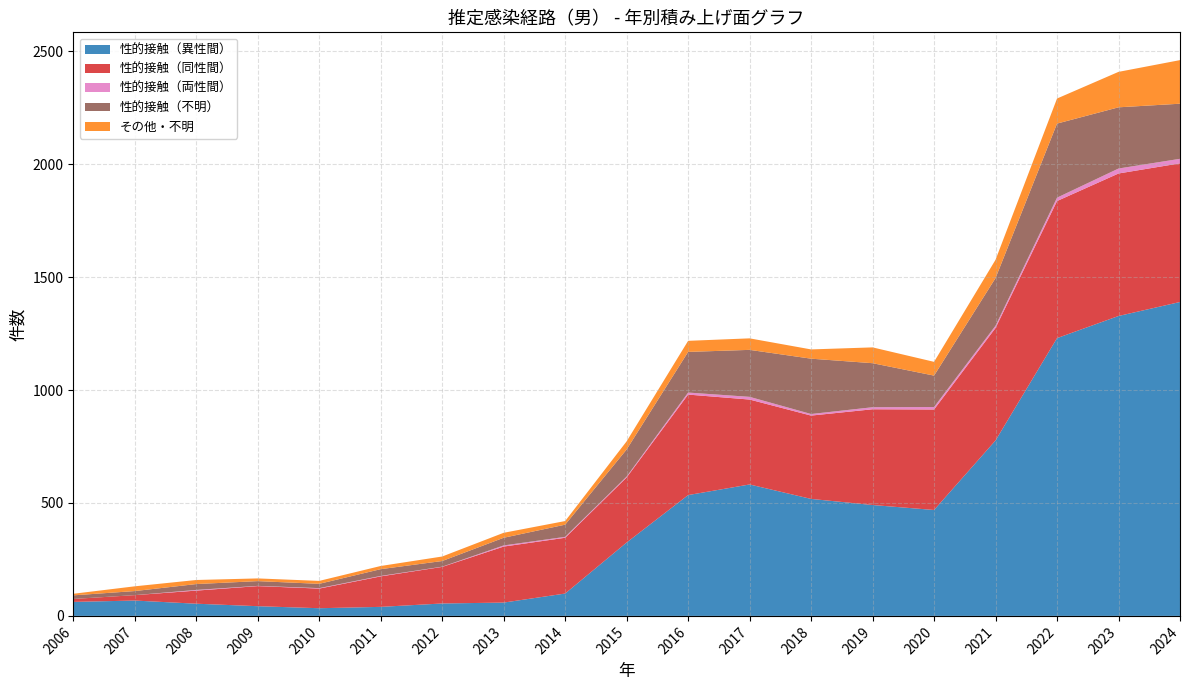

Reading left to right, list all the values displayed in this chart.

性的接触（異性間）: 62	68	54	43	34	40	55	59	99	325	535	582	518	491	469	777	1230	1328	1390
性的接触（同性間）: 13	24	58	89	87	135	162	248	247	288	445	376	369	424	445	498	607	631	614
性的接触（両性間）: 0	0	3	1	2	2	1	5	4	4	9	12	7	9	11	10	15	22	20
性的接触（不明）: 16	18	26	21	19	30	25	34	54	120	180	208	245	195	139	211	328	271	244
その他・不明: 7	21	18	12	13	14	20	22	16	36	49	51	41	70	61	81	111	157	193